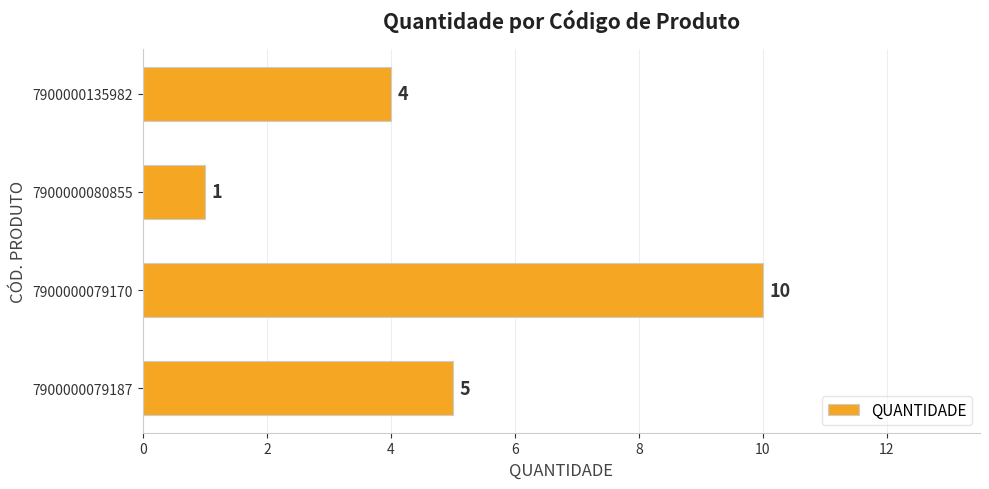

How many values are between 4 and 10?

3